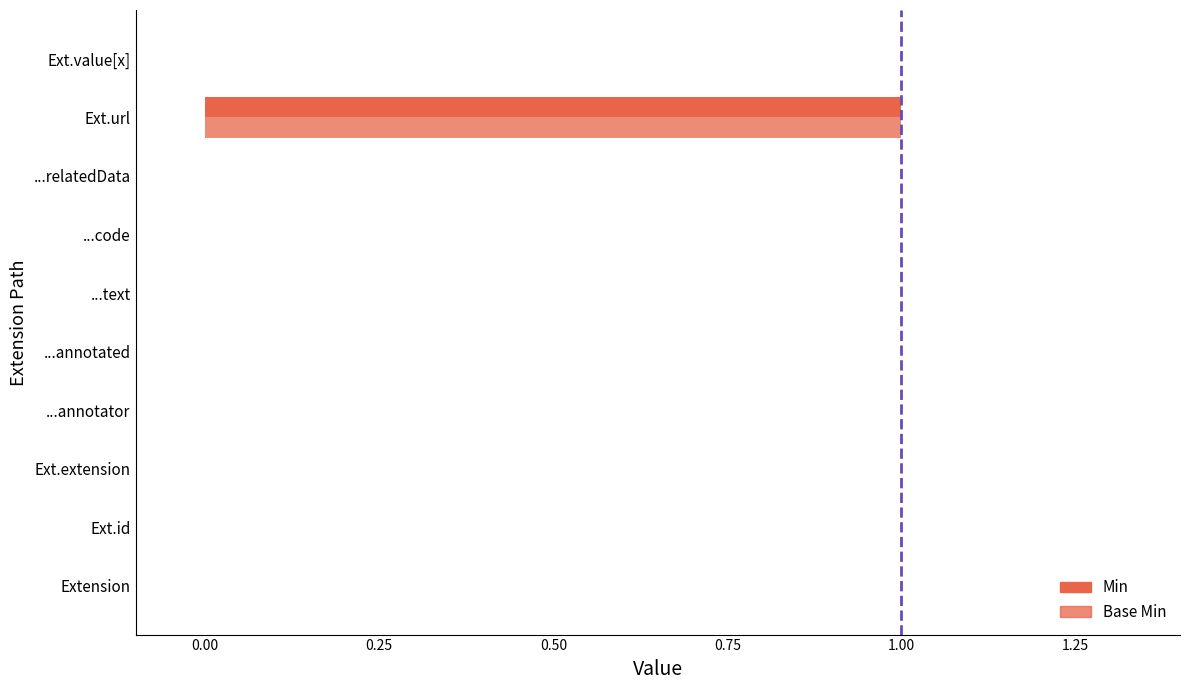

Reading left to right, extract all data points from this chart.

Min: 0	0	0	0	0	0	0	0	1	0
Base Min: 0	0	0	0	0	0	0	0	1	0